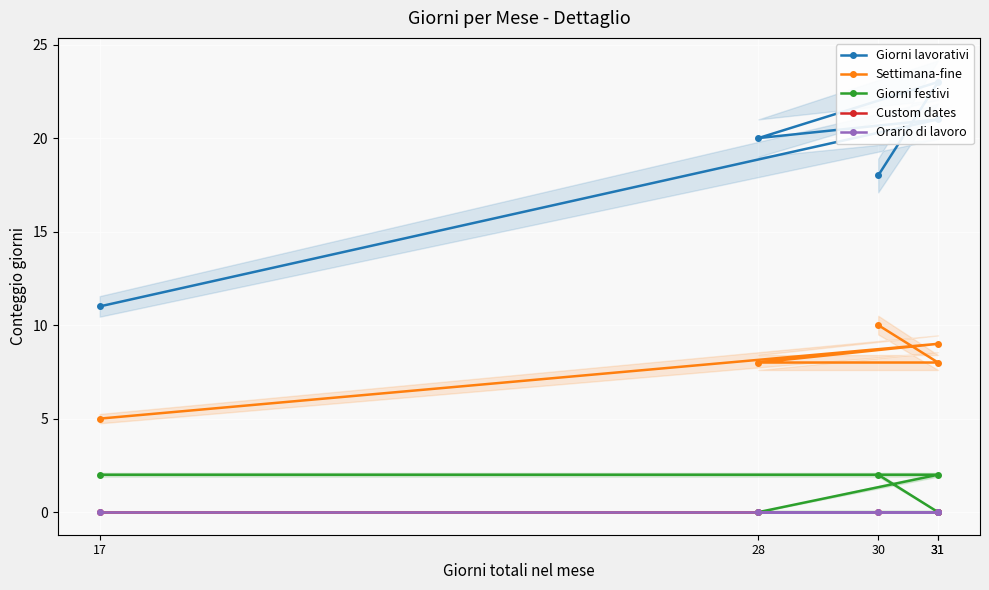

What are all the series names shown in the legend?

Giorni lavorativi, Settimana-fine, Giorni festivi, Custom dates, Orario di lavoro